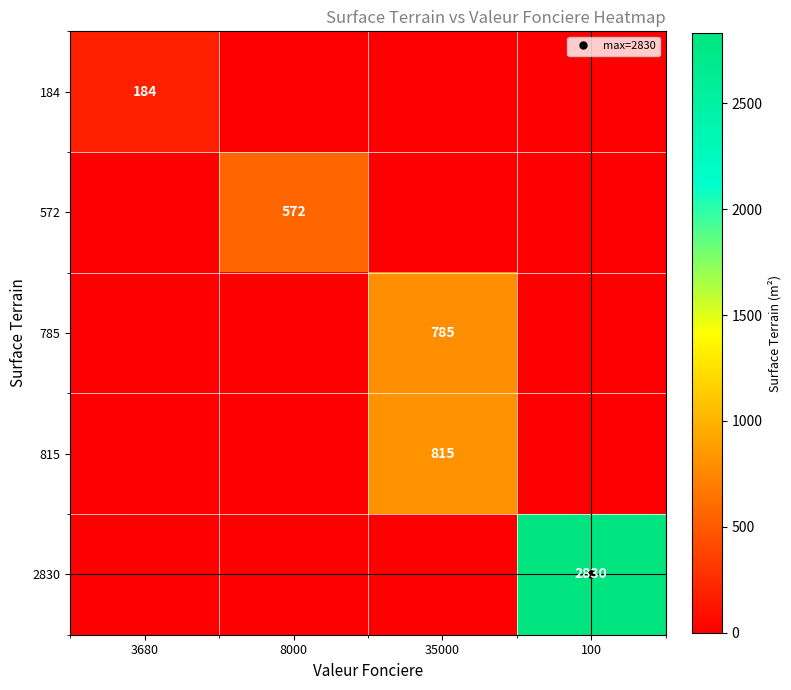

True or false: 815 has a value of -521 at 100.

False